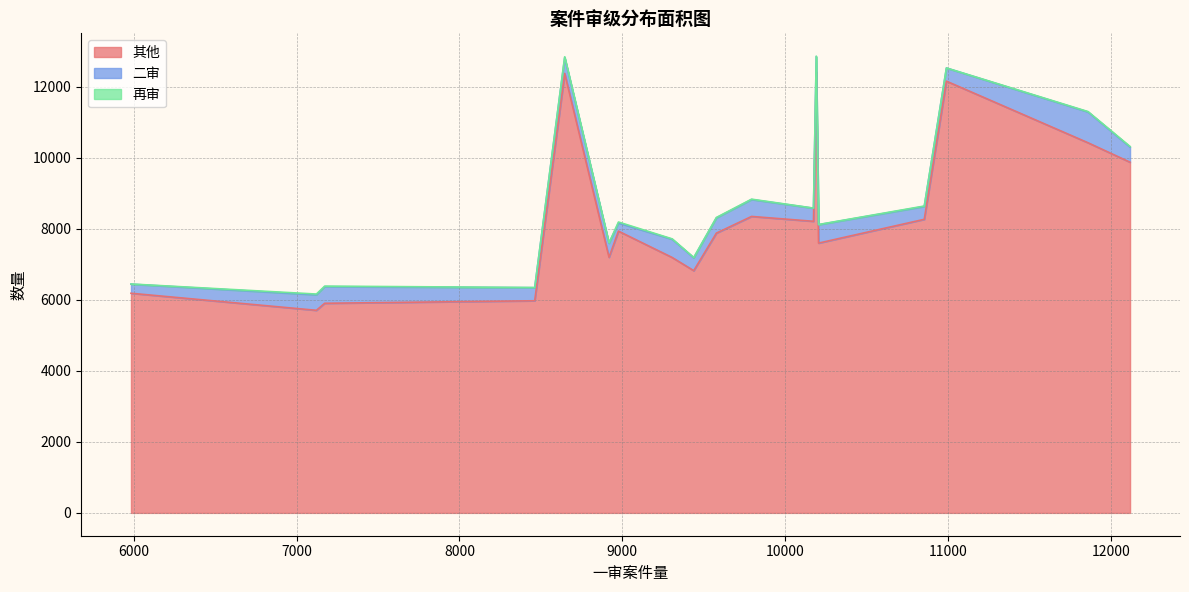

Reading left to right, what are all the values shown in this chart?

其他: 2017年01月=5703	2017年02月=5901	2017年03月=8209	2017年04月=5972	2017年05月=7189	2017年06月=8265	2017年07月=7595	2017年08月=9872	2017年09月=12154	2017年10月=12372	2017年11月=12418	2017年12月=7932	2018年01月=10420	2018年02月=6183	2018年03月=8346	2018年04月=6819	2018年05月=7876	2018年06月=7195
二审: 2017年01月=437	2017年02月=469	2017年03月=368	2017年04月=367	2017年05月=514	2017年06月=362	2017年07月=518	2017年08月=428	2017年09月=370	2017年10月=446	2017年11月=427	2017年12月=230	2018年01月=868	2018年02月=256	2018年03月=476	2018年04月=362	2018年05月=430	2018年06月=396
再审: 2017年01月=21	2017年02月=14	2017年03月=4	2017年04月=6	2017年05月=11	2017年06月=12	2017年07月=5	2017年08月=15	2017年09月=3	2017年10月=23	2017年11月=13	2017年12月=27	2018年01月=10	2018年02月=5	2018年03月=10	2018年04月=9	2018年05月=10	2018年06月=9